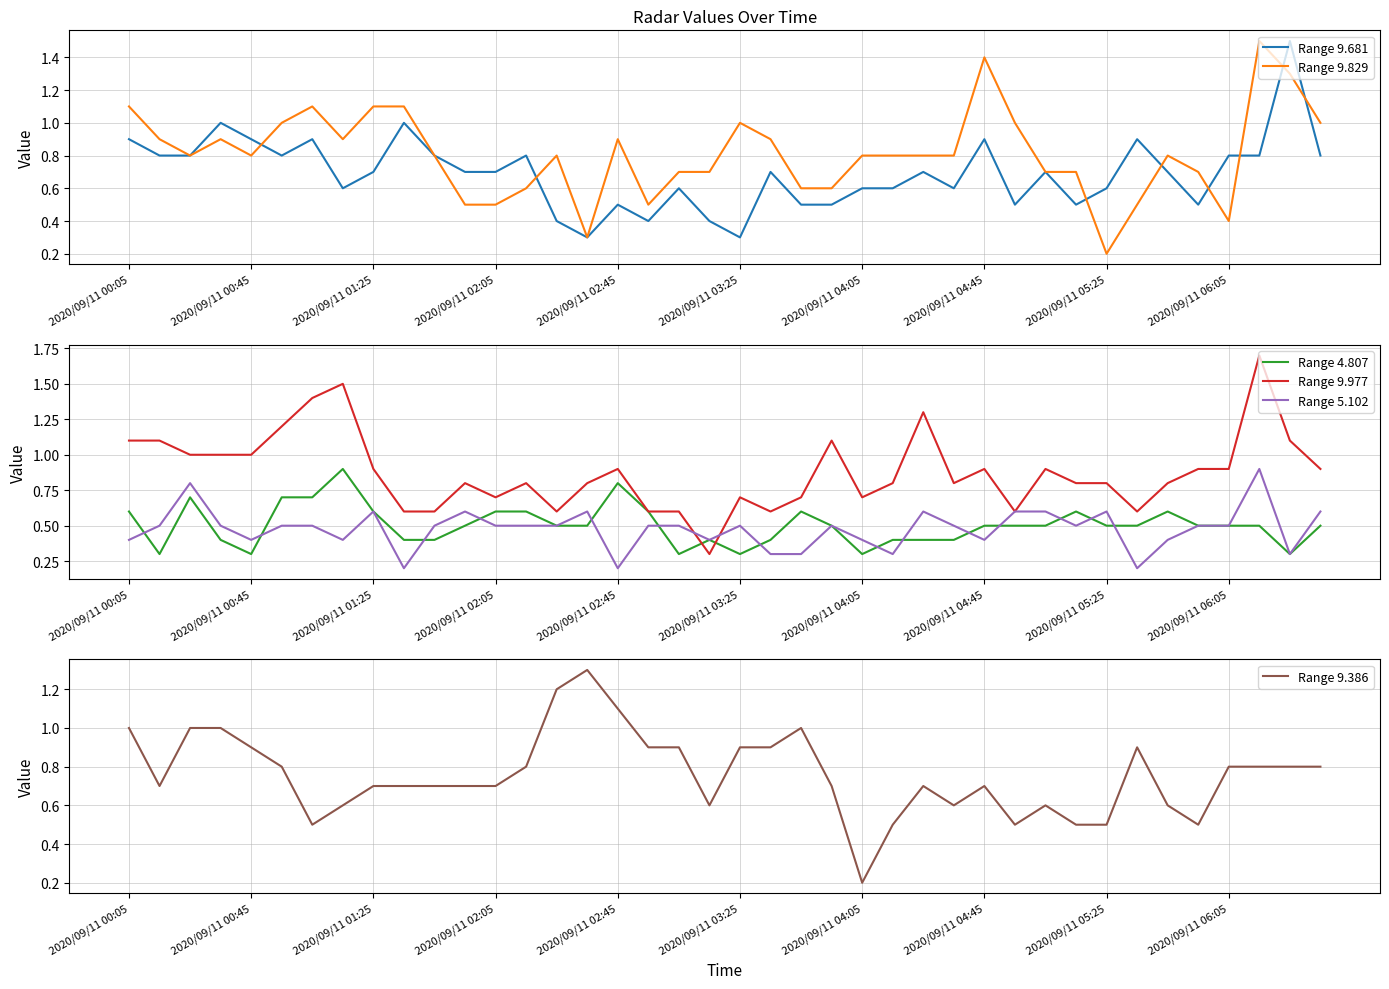

How many lines are shown in the chart?

6